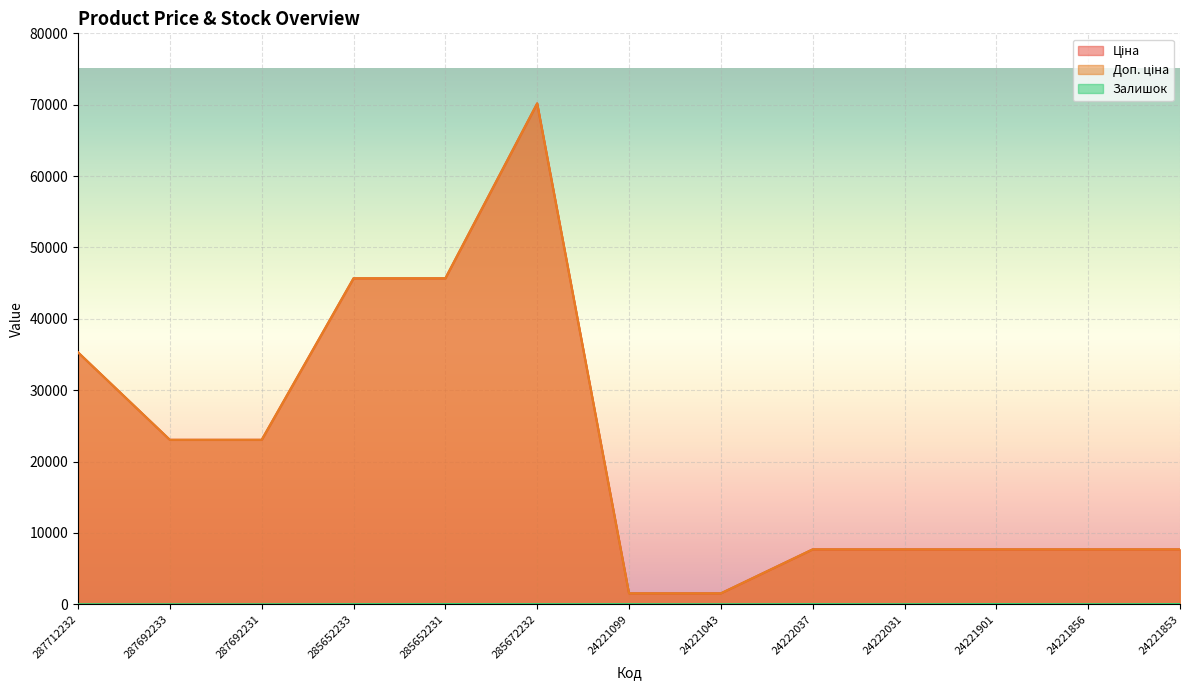

What is the sum of the Доп. ціна values at 24221853 and 285652231?

53360.5